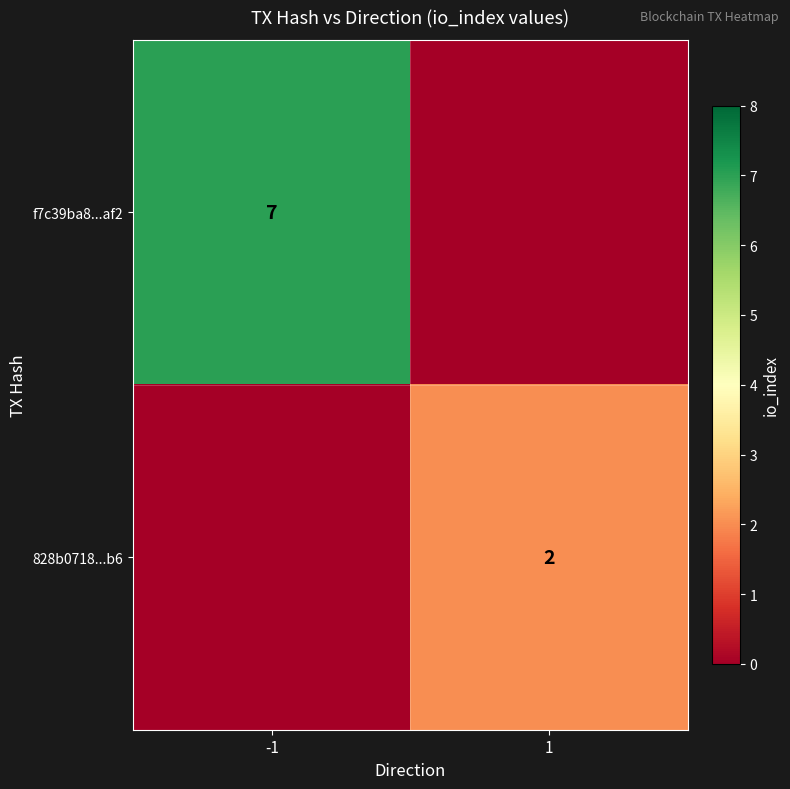

True or false: 828b0718...b6 has a value of 4 at 1.

False